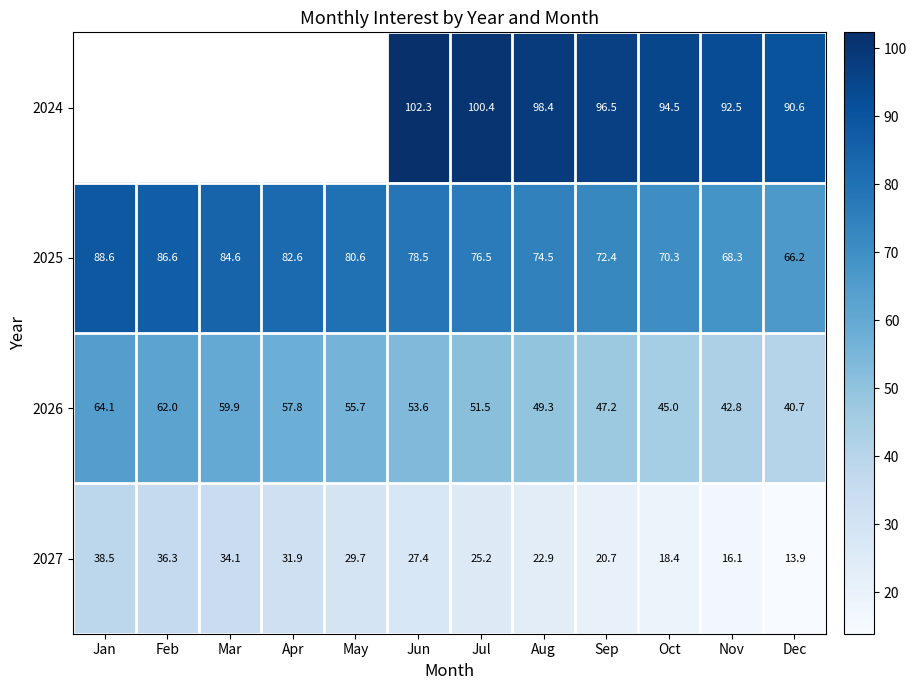

The 2027 series shows 27.3 at Nov. True or false?

False